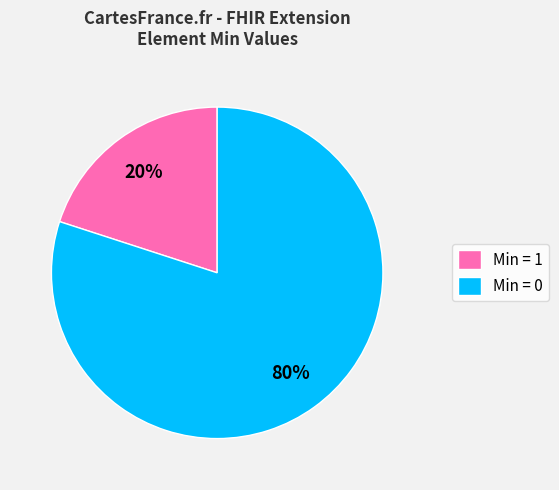

What is the majority slice?

Min = 0